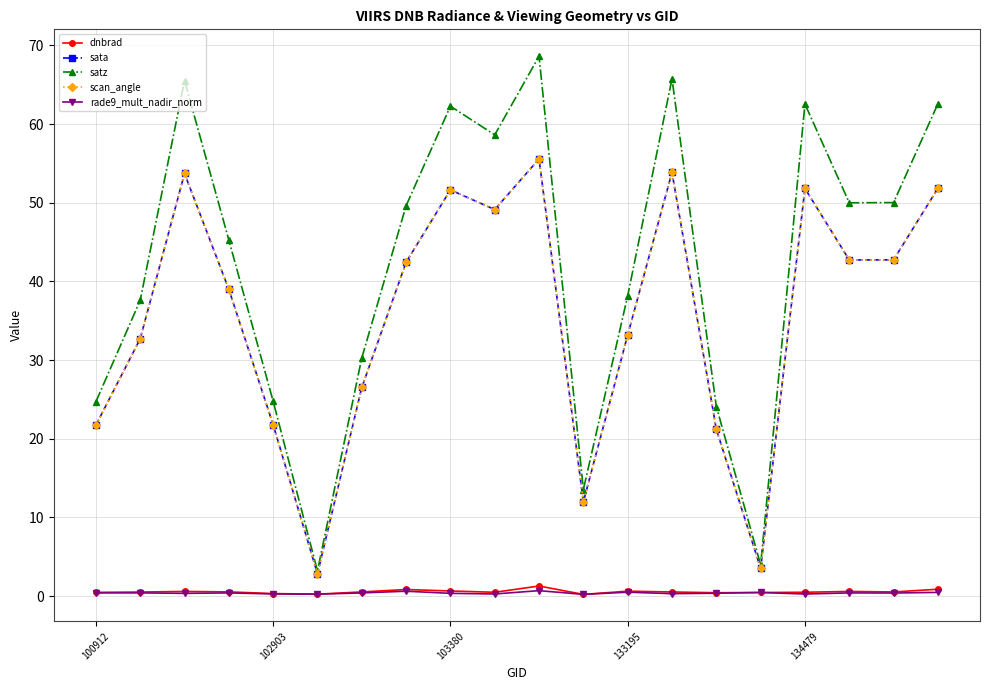

Is this an area chart (filled region under the line)?

No